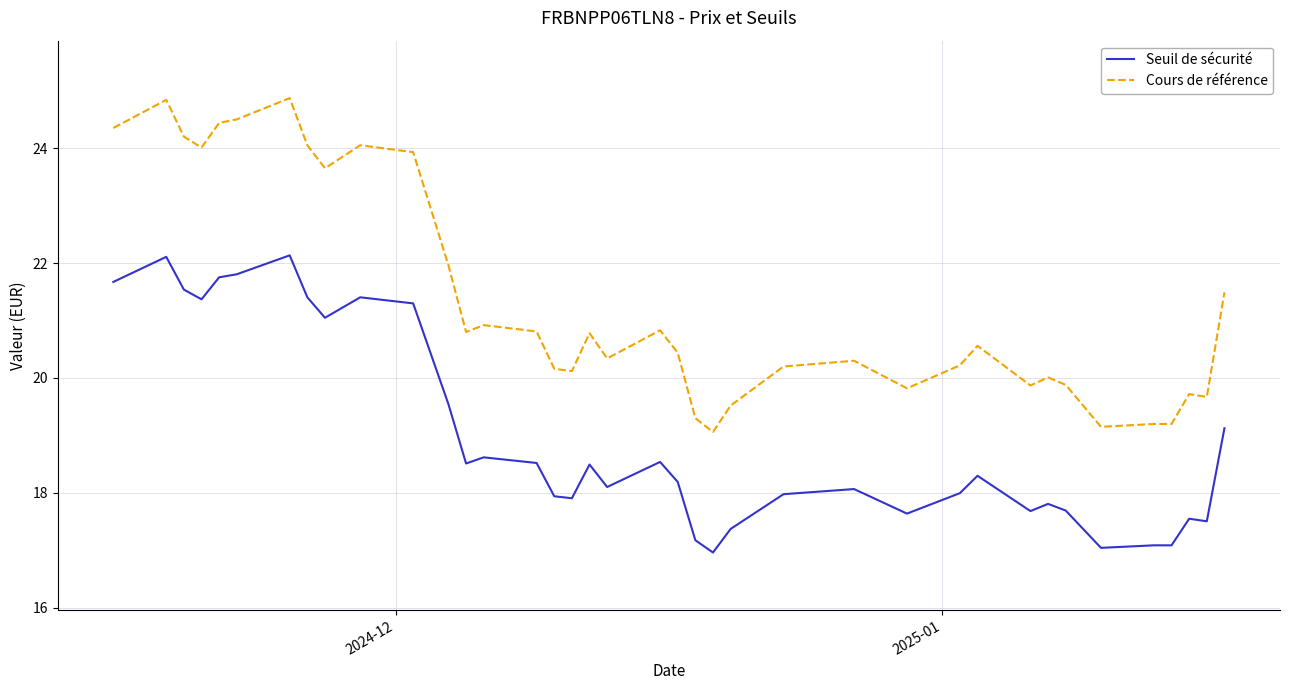

Which series has the largest range (max minus min)?

Cours de référence